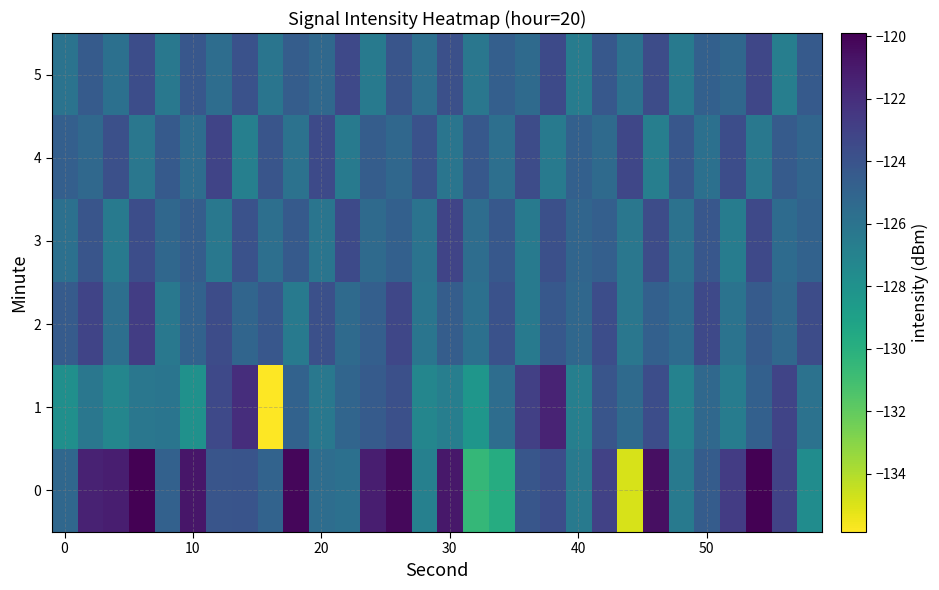

What is the minimum value shown in the chart?

-135.9